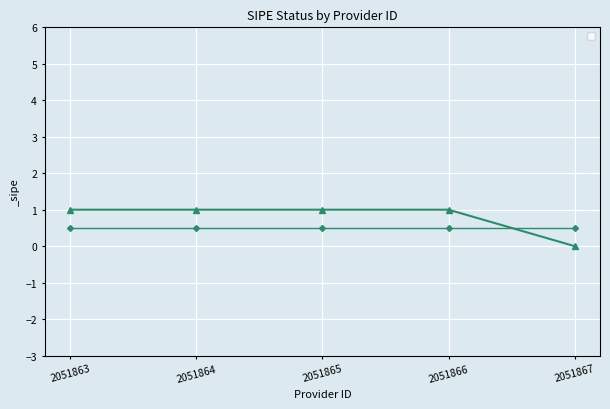

Reading left to right, extract all data points from this chart.

1	1	1	1	0